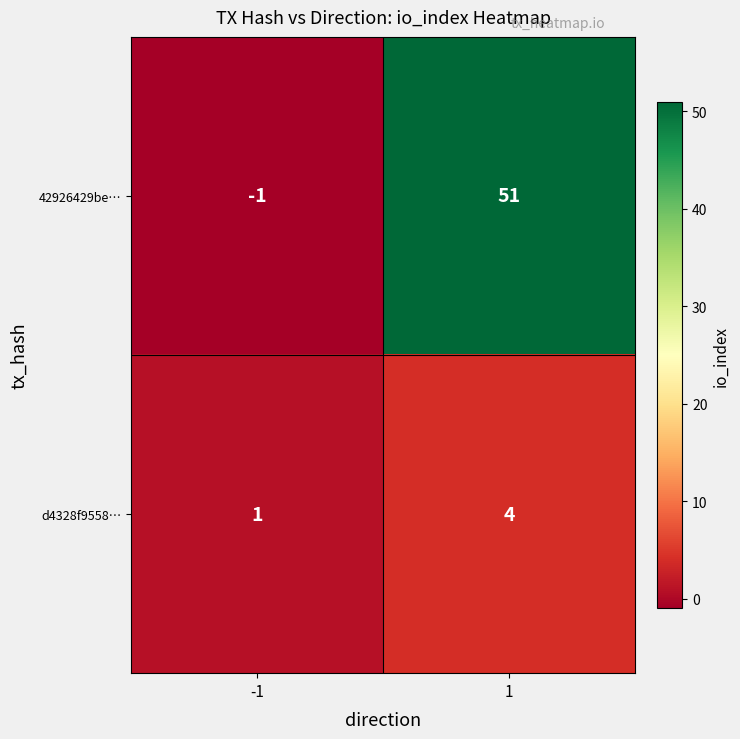

Reading left to right, what are all the values shown in this chart?

42926429be…: -1=-1	1=51
d4328f9558…: -1=1	1=4